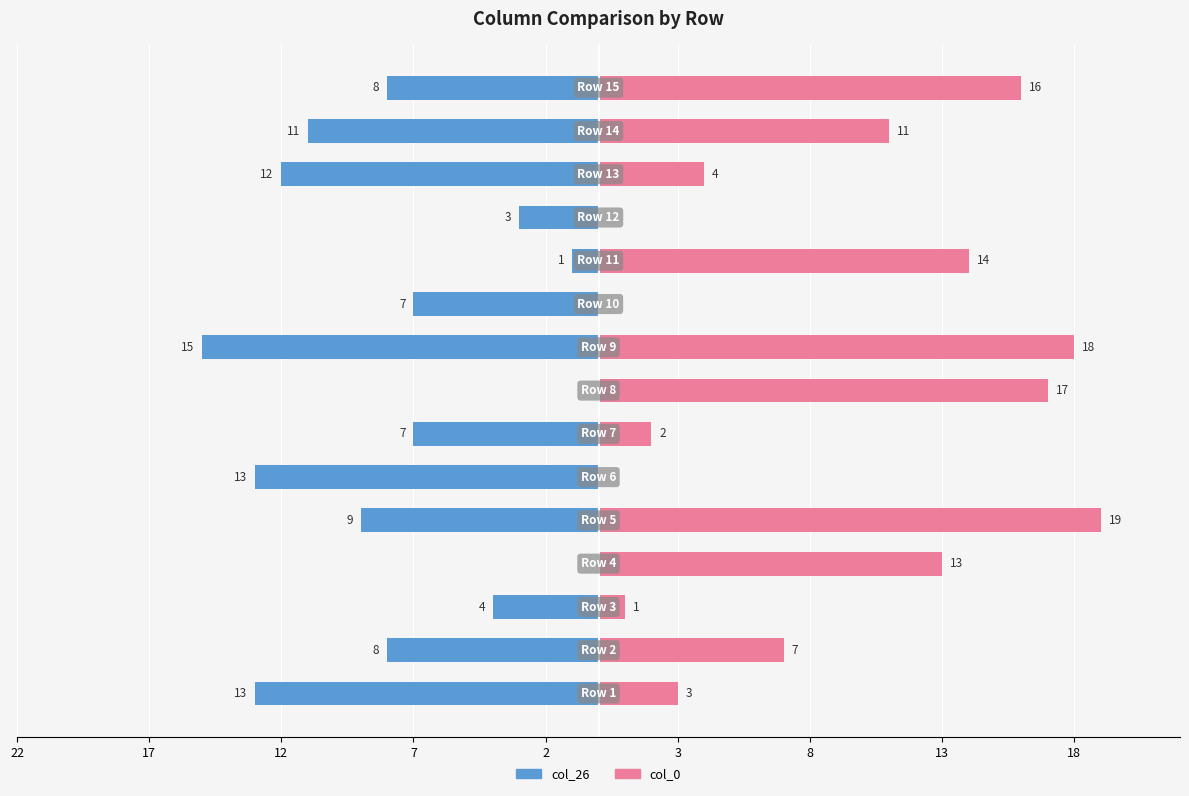

Does the chart contain stacked bars?

No